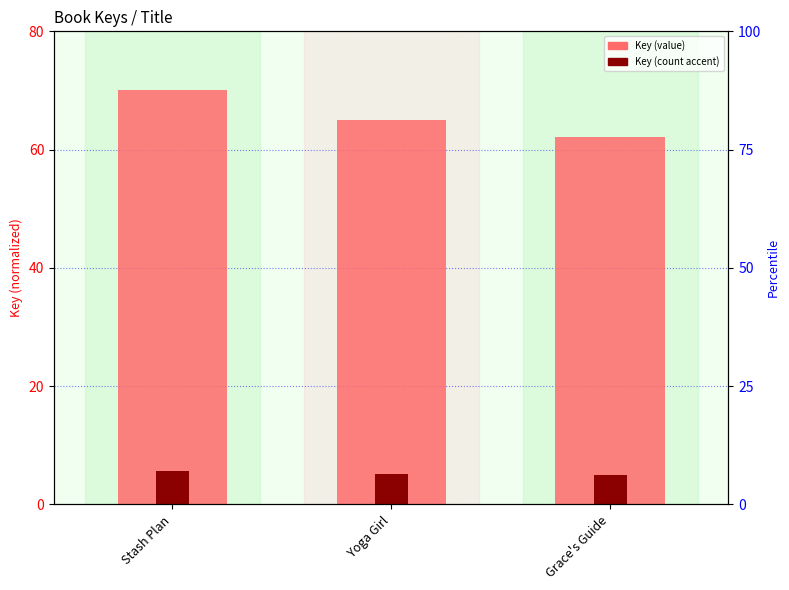

Which series has the widest spread of values?

Key